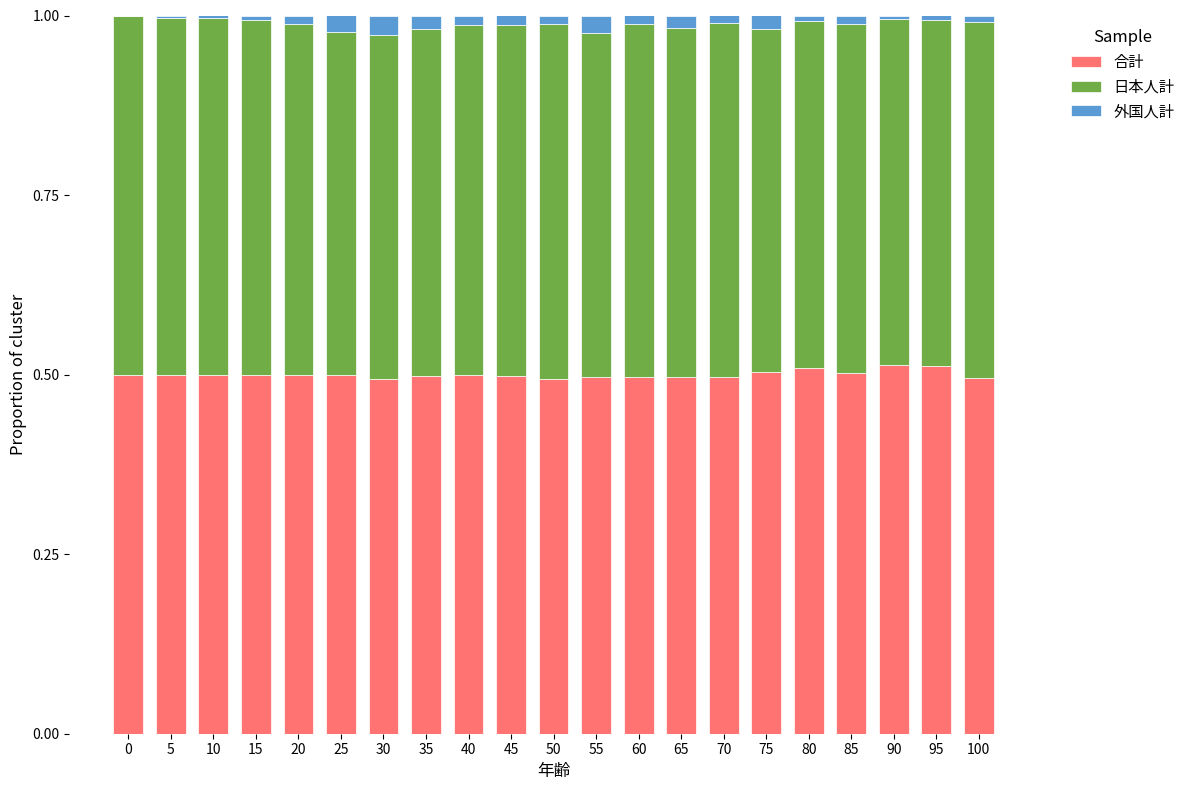

What is the sum of all 合計 values?

10.5